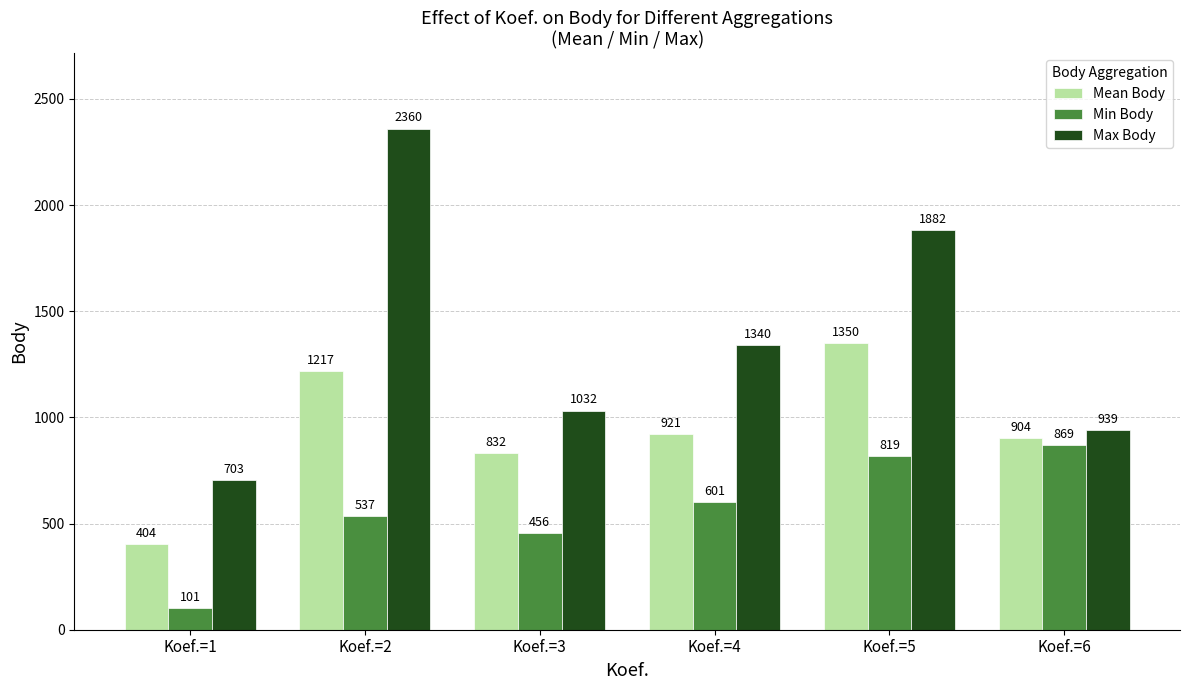

What is the difference between the maximum and minimum values in the Min Body series?

768.0